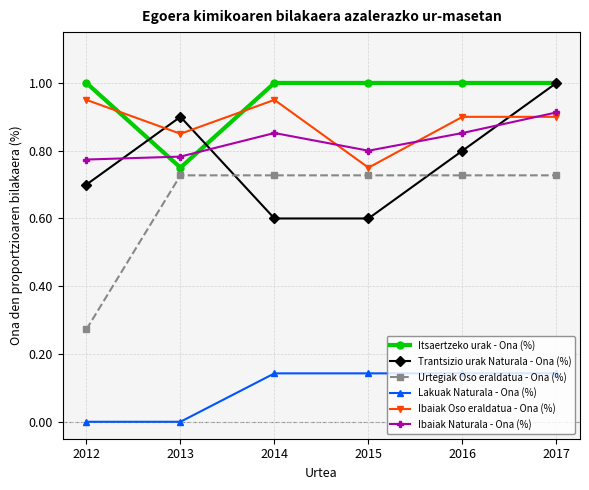

Is this an area chart (filled region under the line)?

No